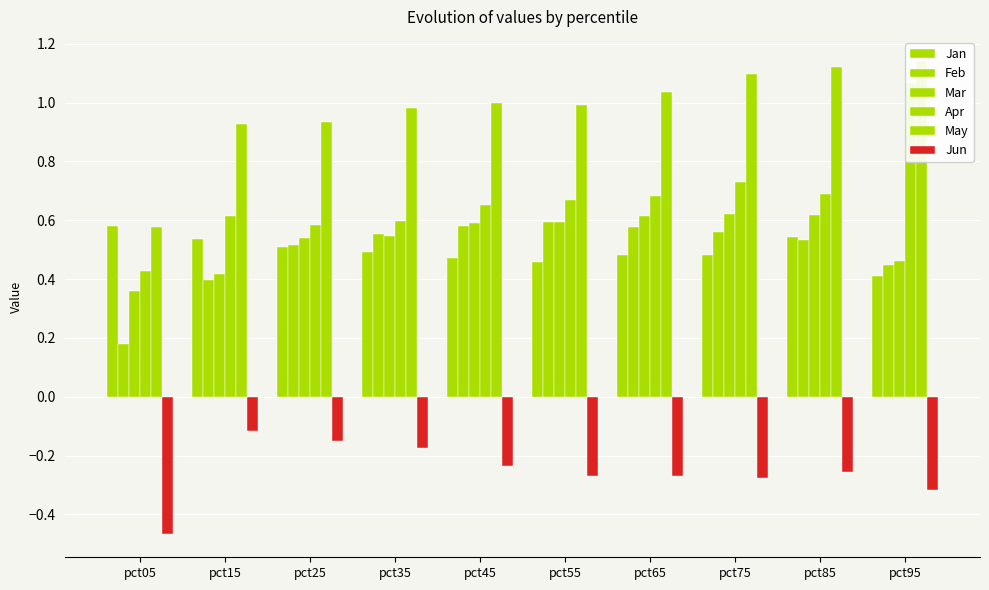

Reading left to right, extract all data points from this chart.

Jan: pct05=0.6	pct15=0.5	pct25=0.5	pct35=0.5	pct45=0.5	pct55=0.5	pct65=0.5	pct75=0.5	pct85=0.5	pct95=0.4
Feb: pct05=0.2	pct15=0.4	pct25=0.5	pct35=0.6	pct45=0.6	pct55=0.6	pct65=0.6	pct75=0.6	pct85=0.5	pct95=0.4
Mar: pct05=0.4	pct15=0.4	pct25=0.5	pct35=0.5	pct45=0.6	pct55=0.6	pct65=0.6	pct75=0.6	pct85=0.6	pct95=0.5
Apr: pct05=0.4	pct15=0.6	pct25=0.6	pct35=0.6	pct45=0.7	pct55=0.7	pct65=0.7	pct75=0.7	pct85=0.7	pct95=1.1
May: pct05=0.6	pct15=0.9	pct25=0.9	pct35=1.0	pct45=1.0	pct55=1.0	pct65=1.0	pct75=1.1	pct85=1.1	pct95=1.1
Jun: pct05=-0.5	pct15=-0.1	pct25=-0.2	pct35=-0.2	pct45=-0.2	pct55=-0.3	pct65=-0.3	pct75=-0.3	pct85=-0.3	pct95=-0.3